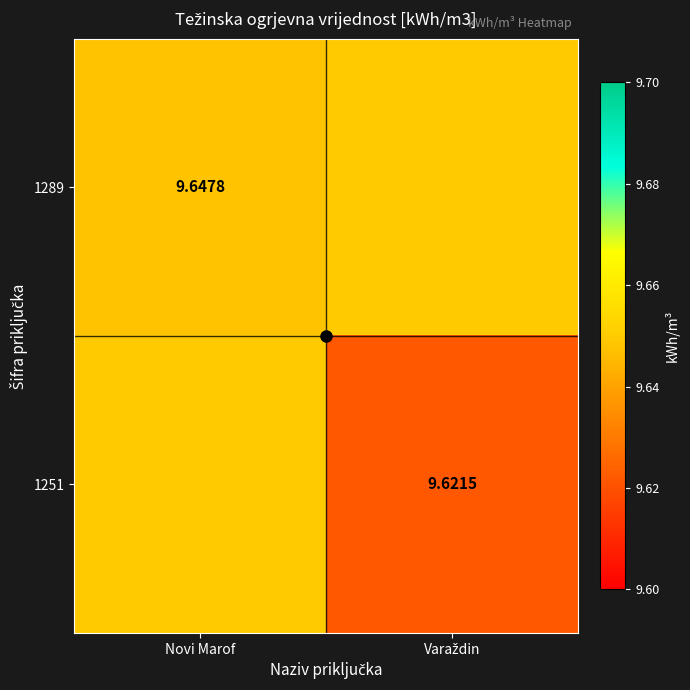

What is the highest value of the 1289 series?

9.6